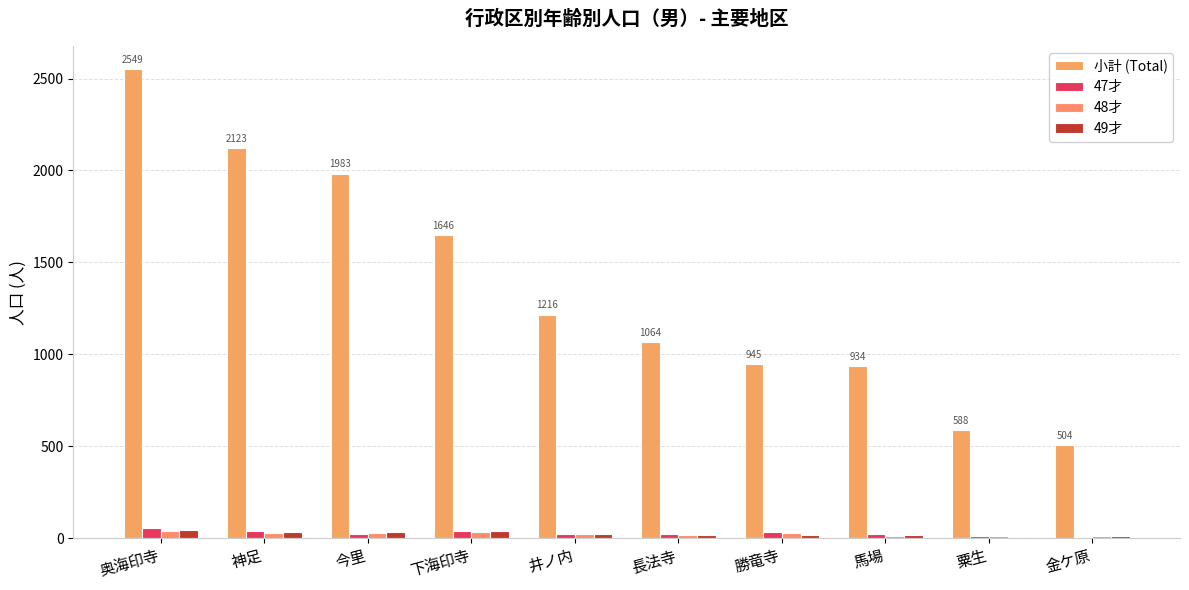

What is the smallest value displayed?

3